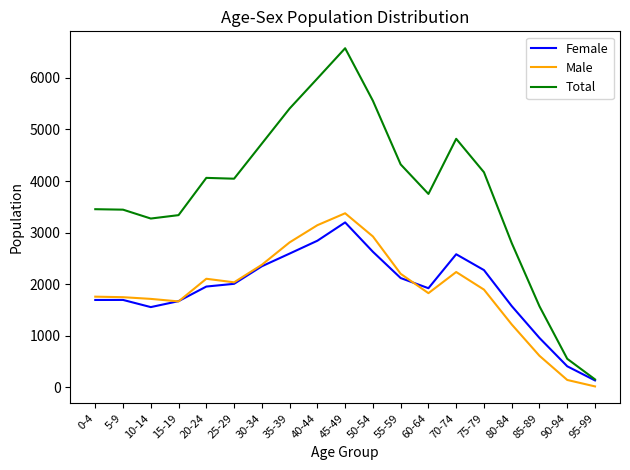

The value of Total at 40-44 is 5987. True or false?

True